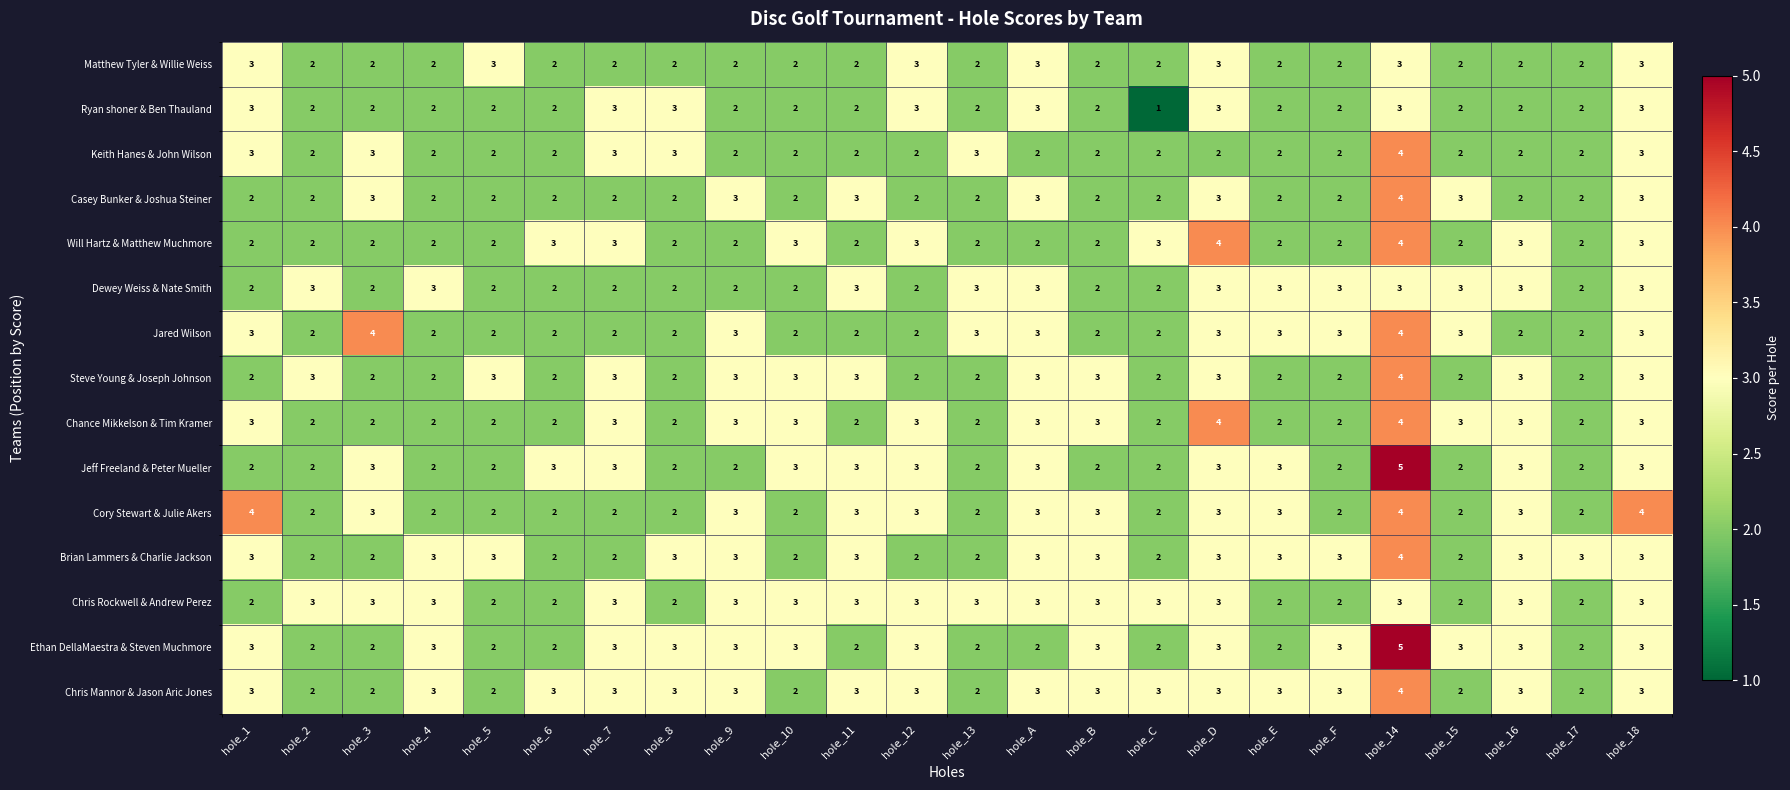

The value of Cory Stewart & Julie Akers at hole_6 is 3. True or false?

False